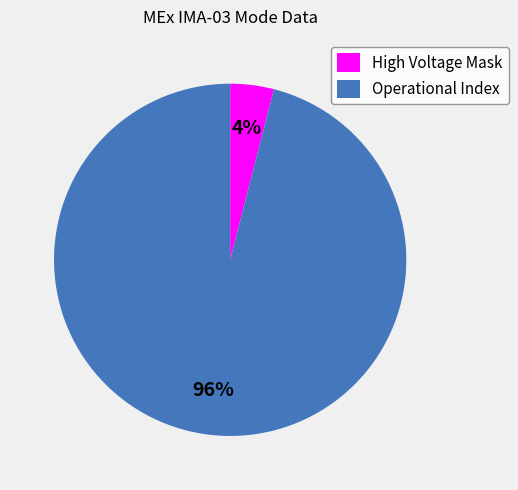

To the nearest percent, what is the difference between the largest and smallest slice percentages?

92%